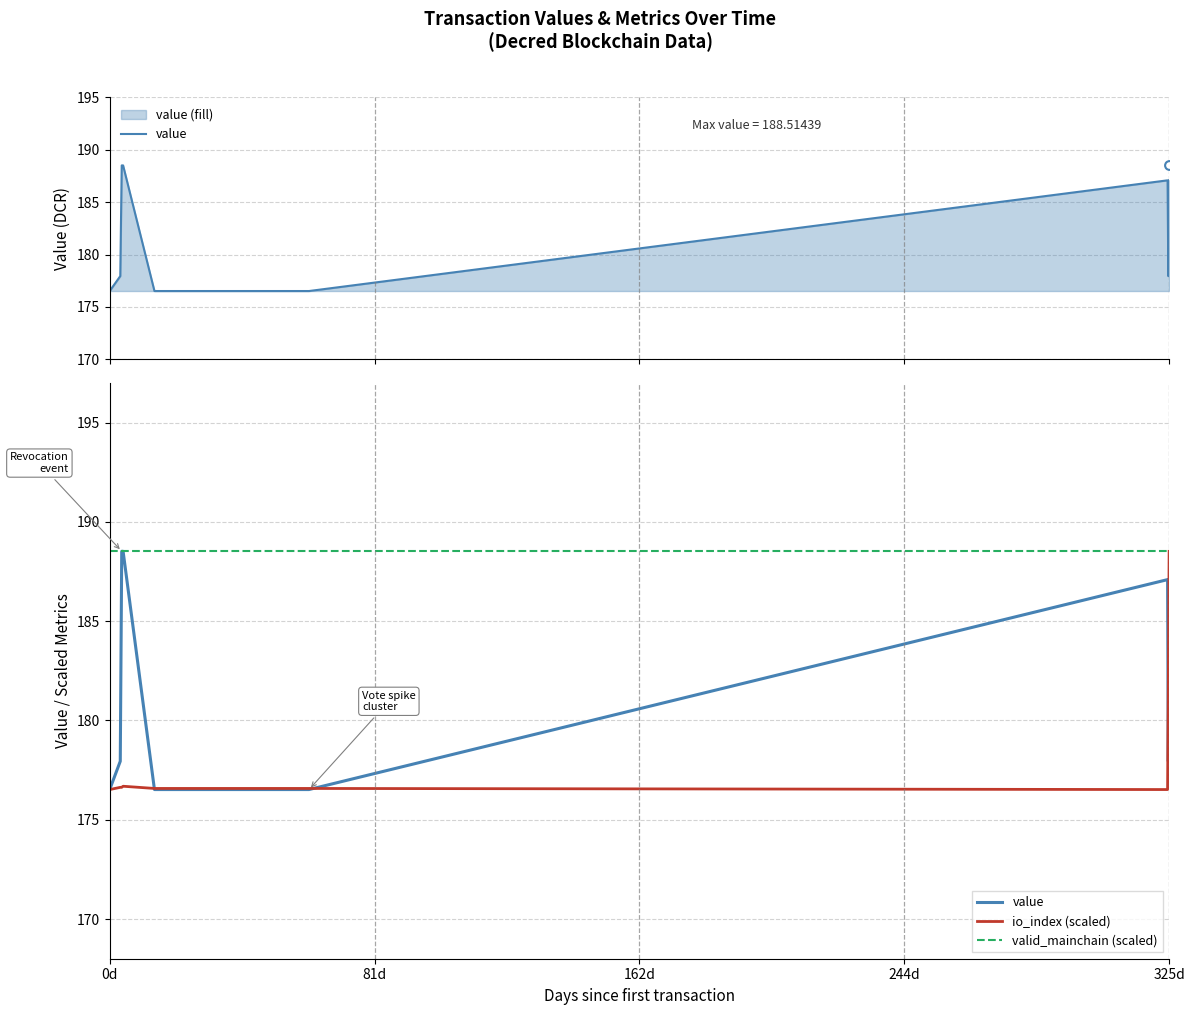

At how many categories does at least one series exceed 188?

12